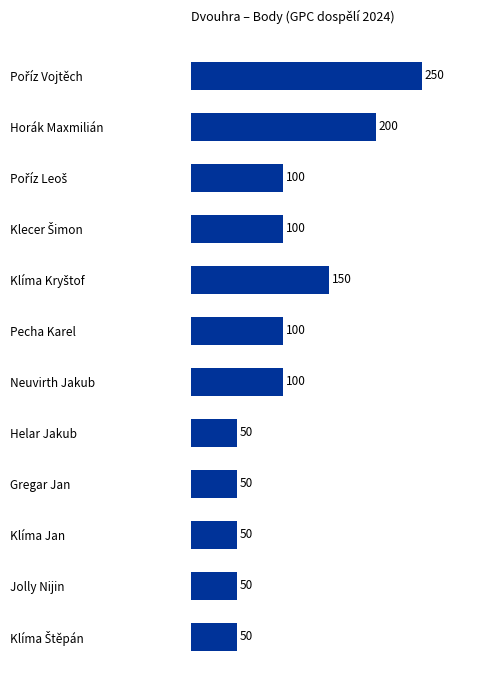

What is the maximum value shown in the chart?

250